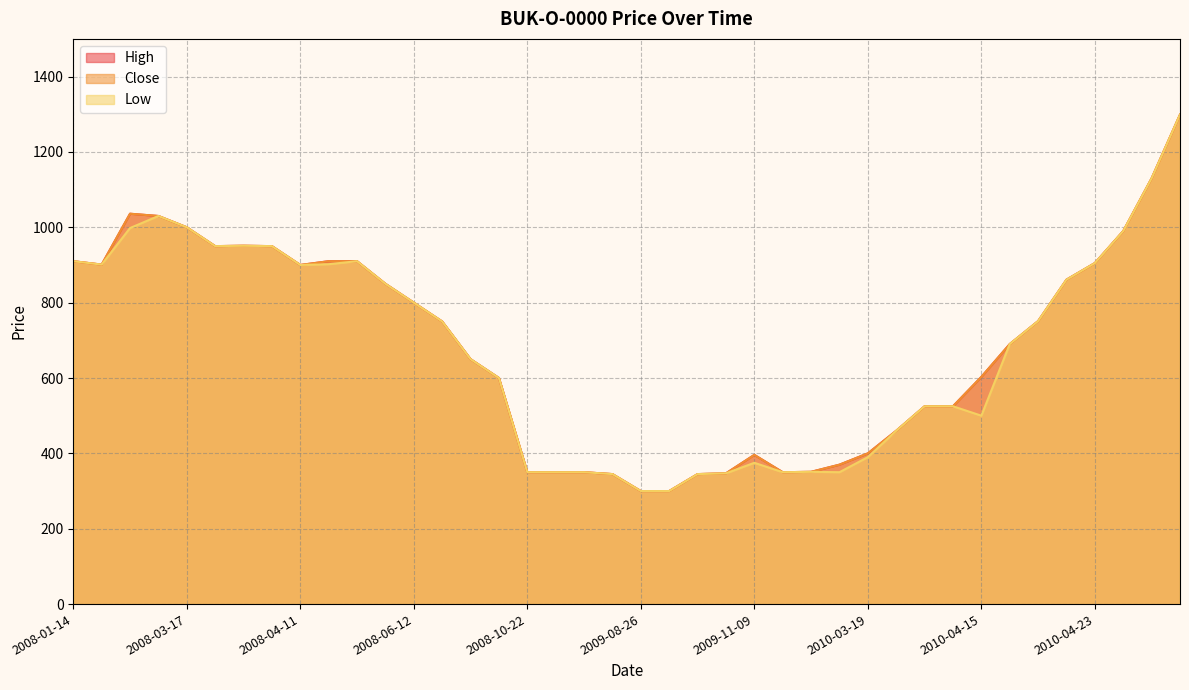

The Close series shows 160 at 2010-04-15. True or false?

False